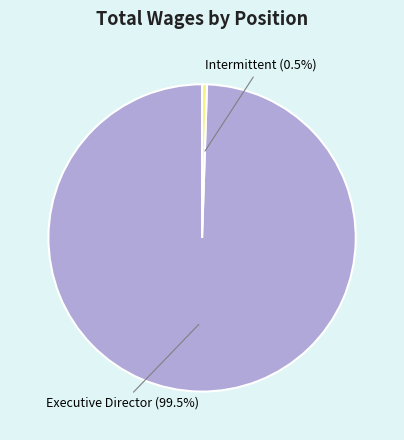

Rank the categories by value from highest to lowest.

Executive Director, Intermittent